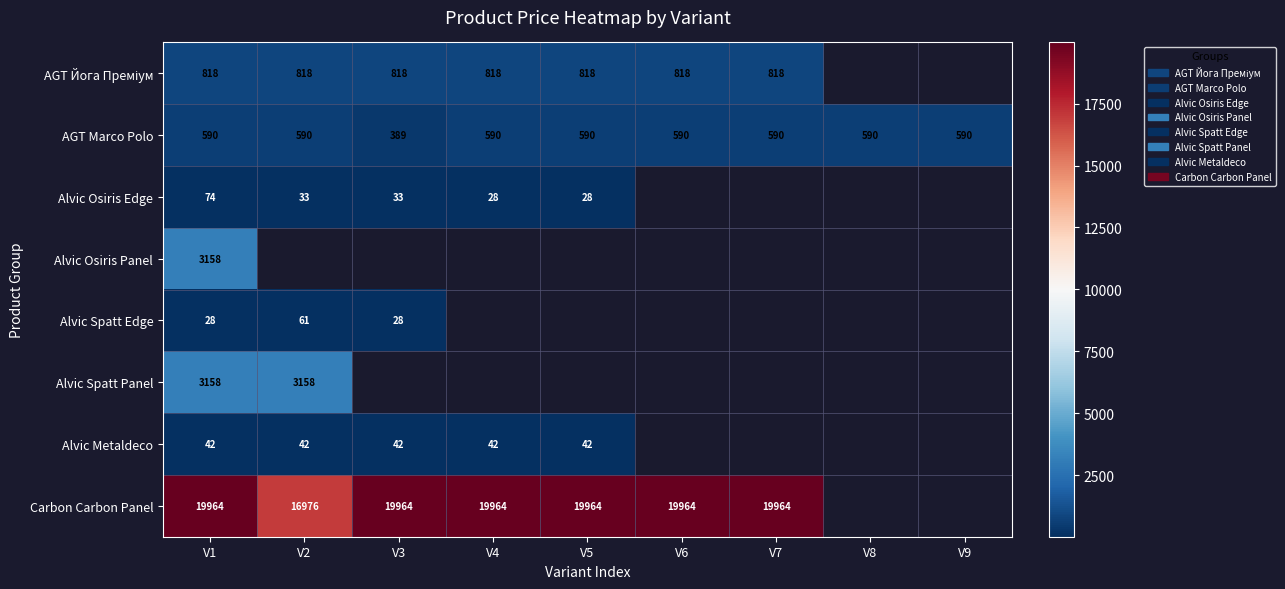

The AGT Йога Преміум series shows 1194.9 at V1. True or false?

False